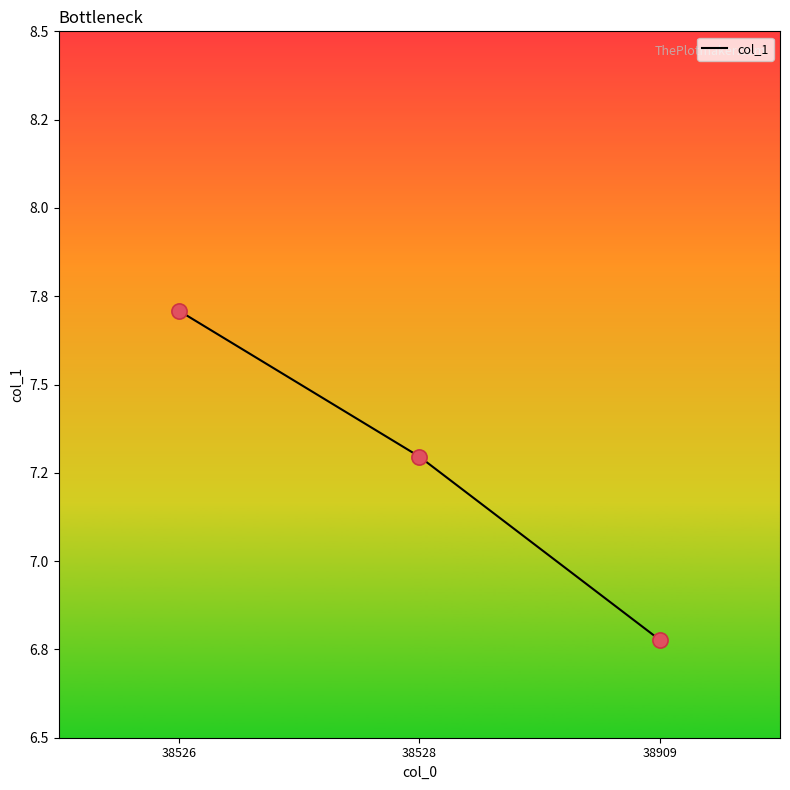

What is the change in value from 38526 to 38909?

-0.9